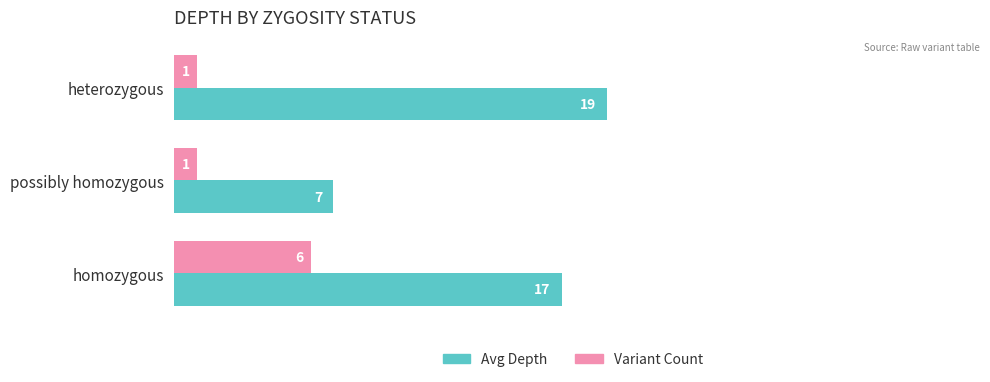

What is the total value across all series at possibly homozygous?

8